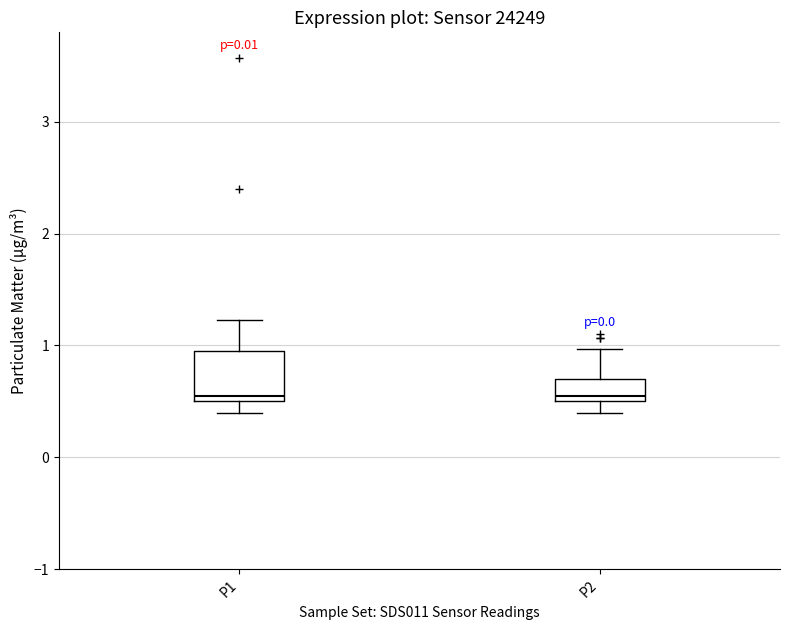

Comparing the boxes themselves (not the whiskers), which one is the tallest?

P1